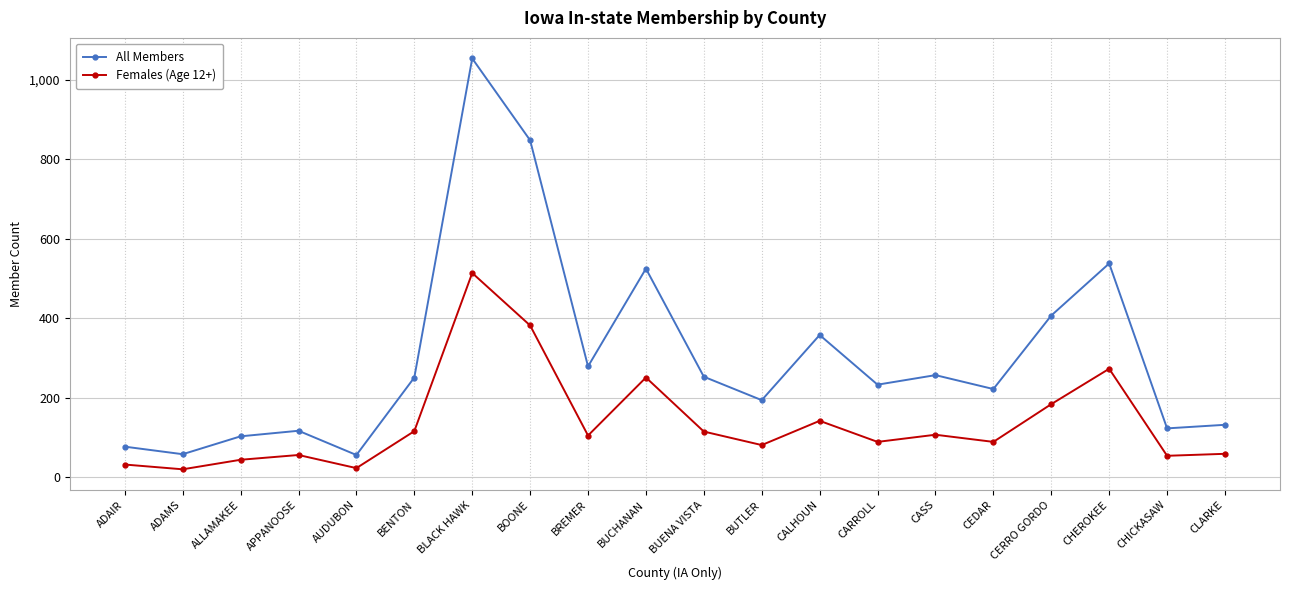

True or false: All Members and Females (Age 12+) cross at least once.

False